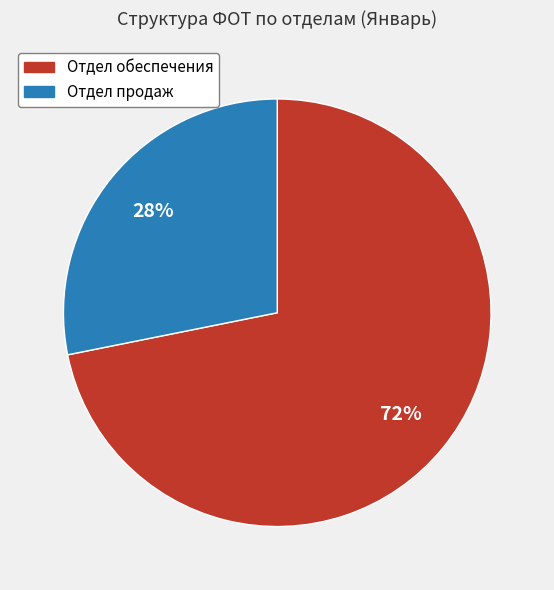

Which category has the smallest portion of the pie?

Отдел продаж